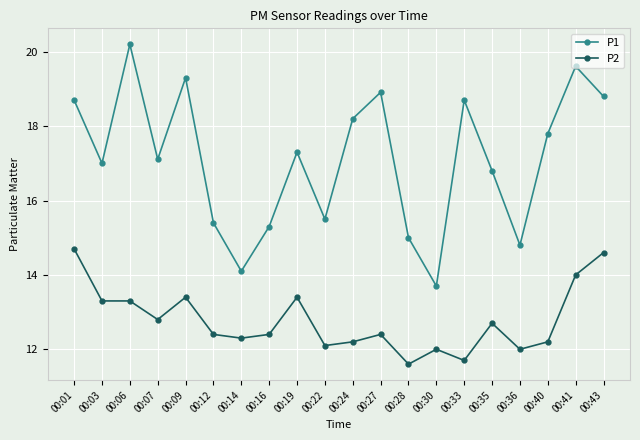

True or false: P2 has a value of 20.4 at 00:36.

False